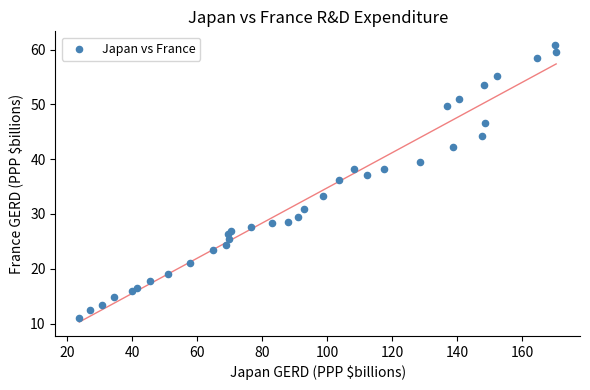

What is the range of X values (max minus min)?

146.8